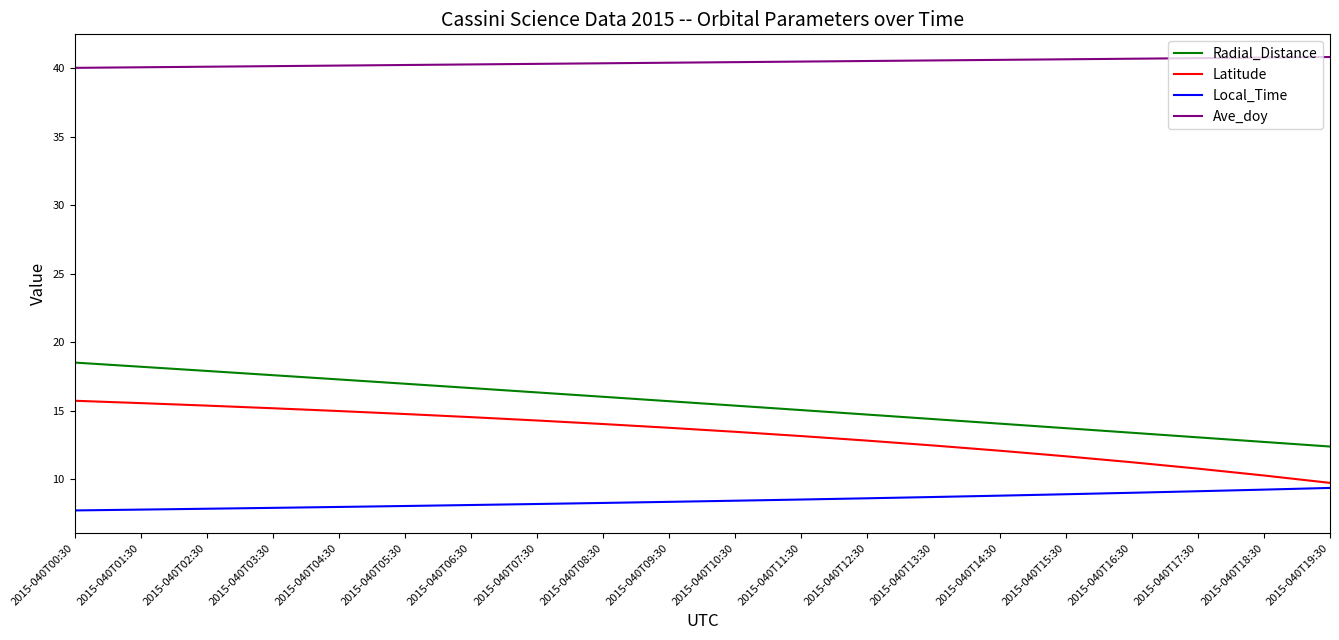

True or false: Latitude and Ave_doy cross at least once.

False